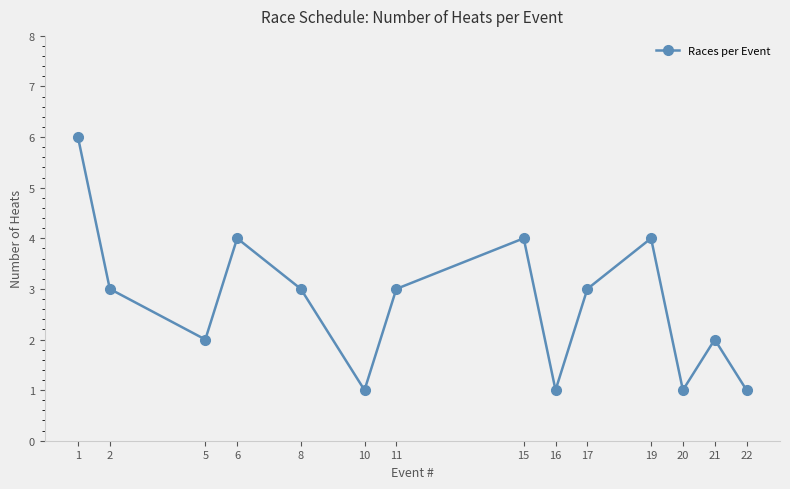

Does the chart display data point markers on the line(s)?

Yes